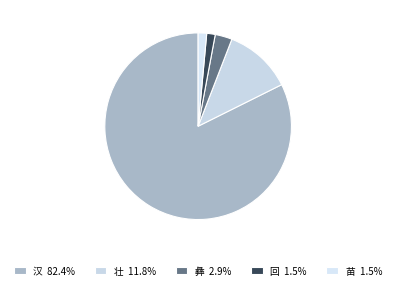

To the nearest percent, what is the difference between the largest and smallest slice percentages?

81%